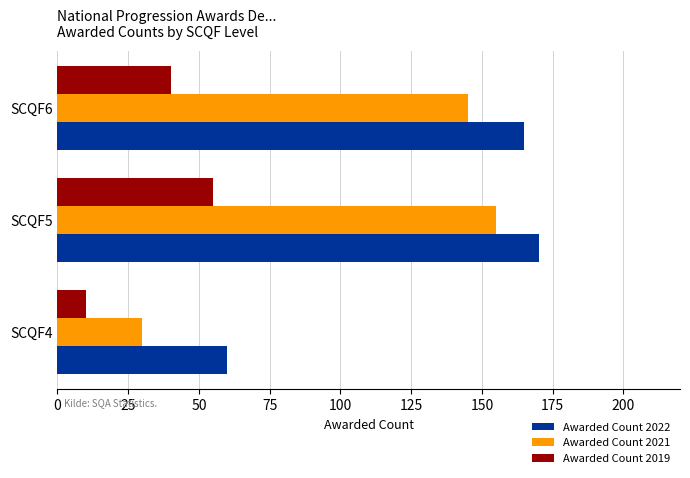

Which series has the widest spread of values?

Awarded Count 2021